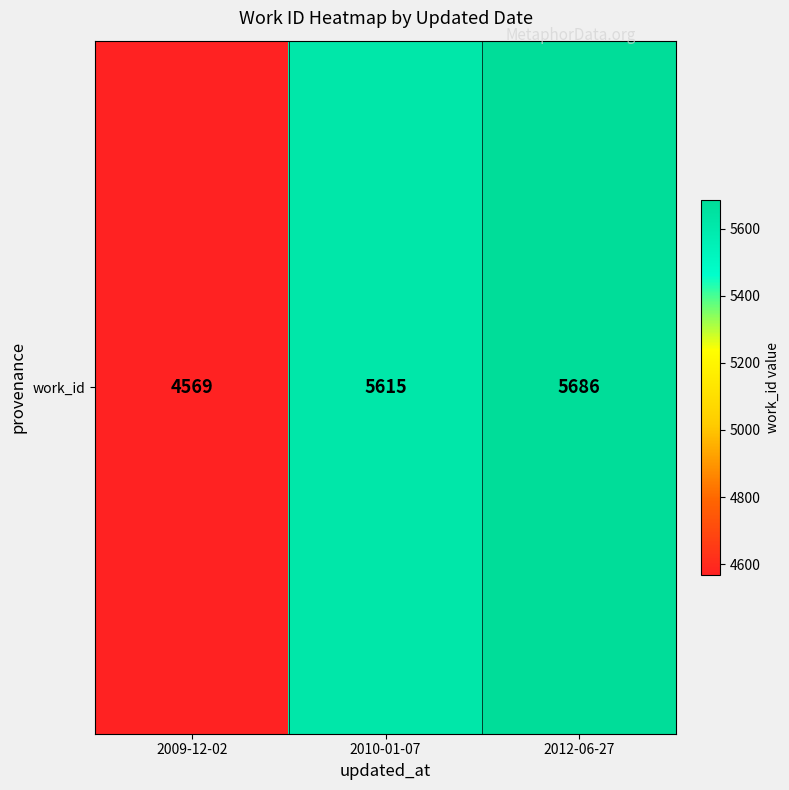

How many data points does each series have?

3